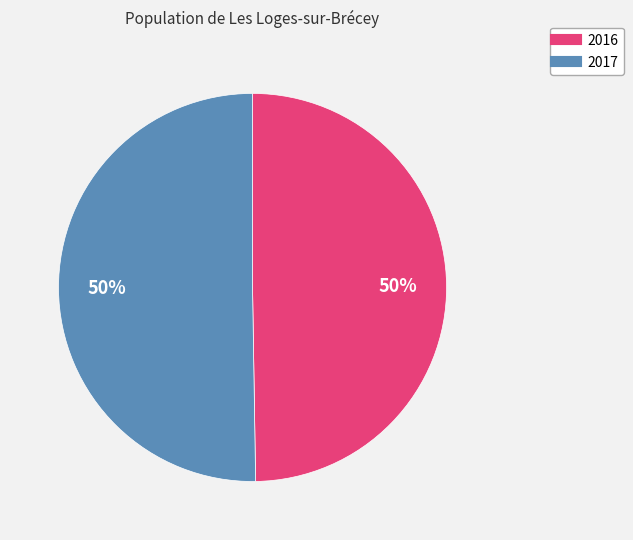

The 2016 slice represents 58% of the pie. True or false?

False